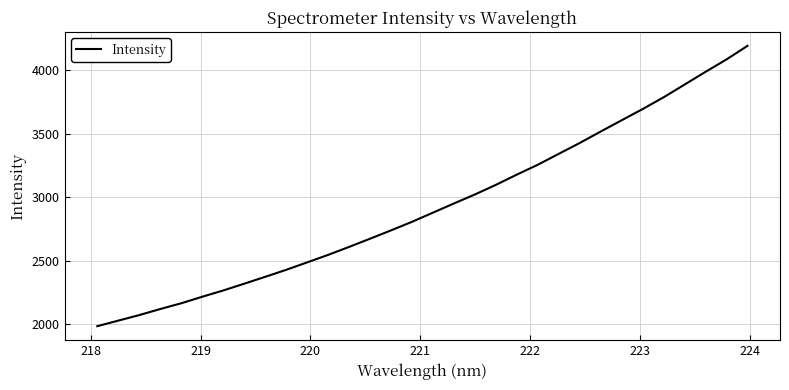

What is the smallest value displayed?

1985.4